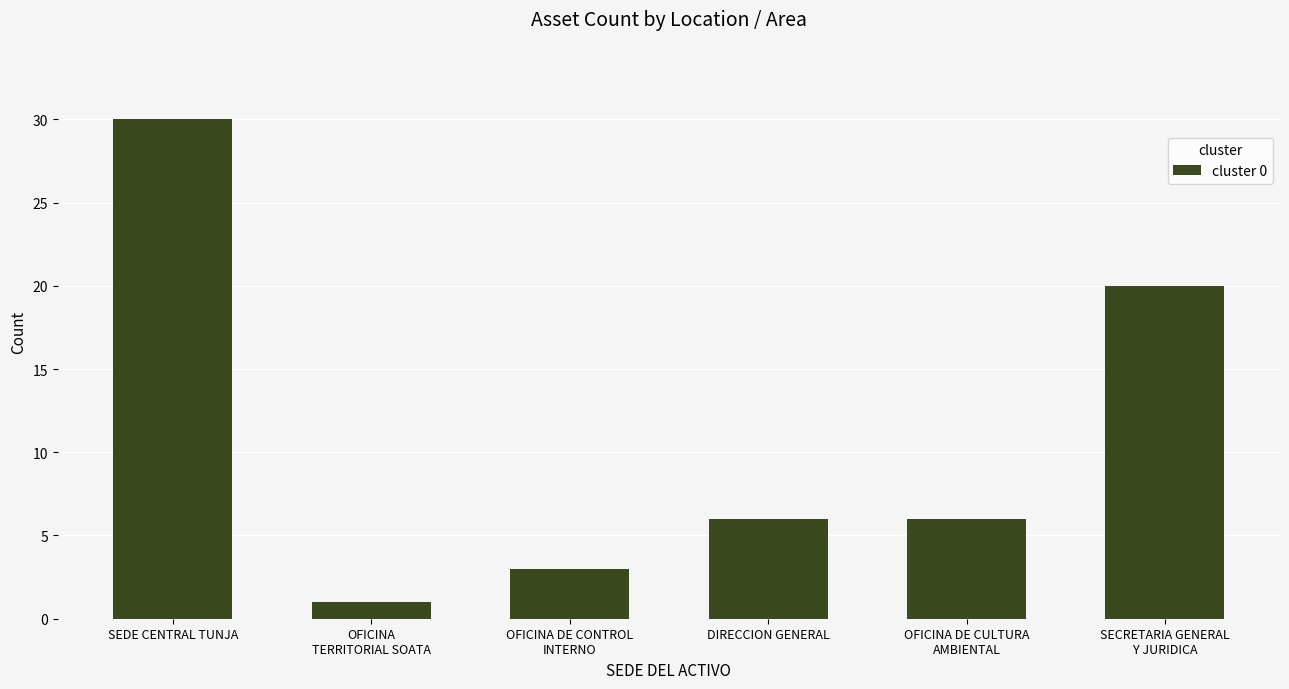

How many categories are shown in the chart?

6